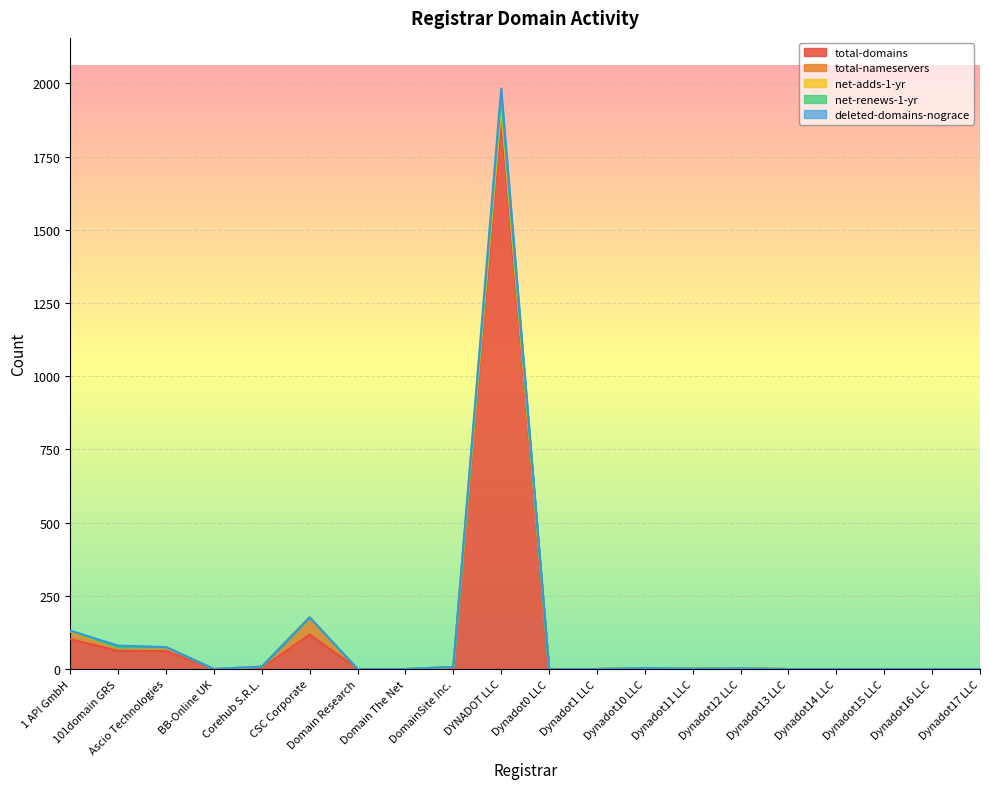

How many categories are shown in the chart?

20